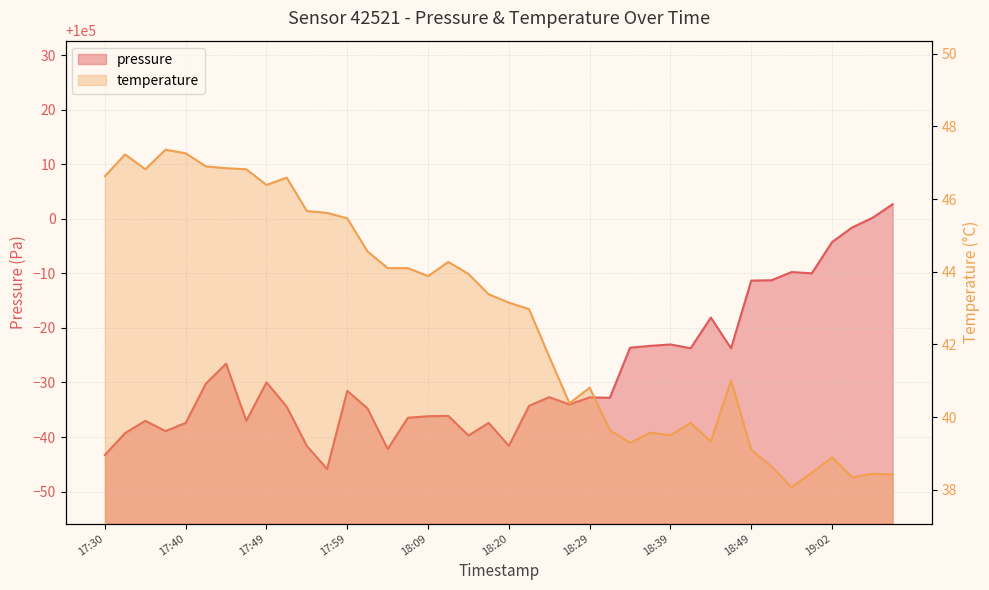

At how many categories does at least one series exceed 27484?

40